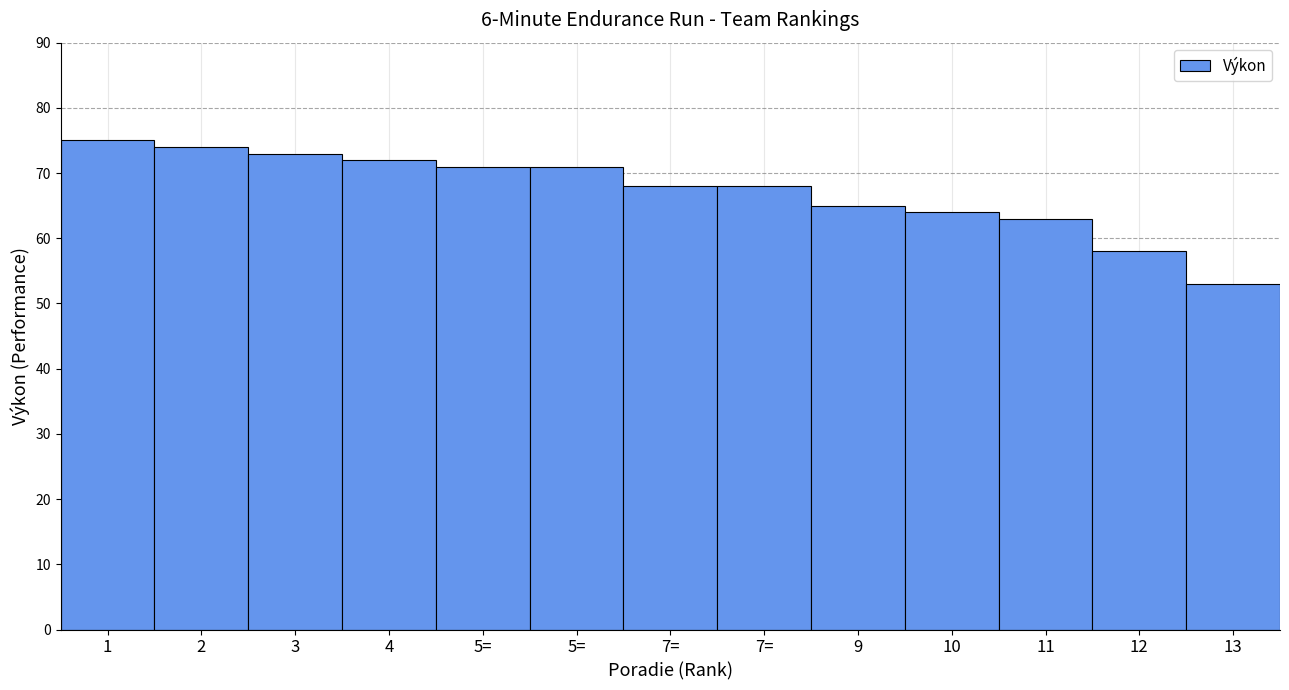

Does the chart contain any negative values?

No